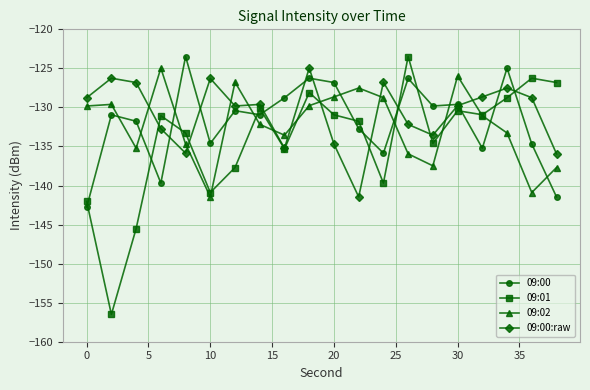

What is the minimum value for 09:00?

-142.8